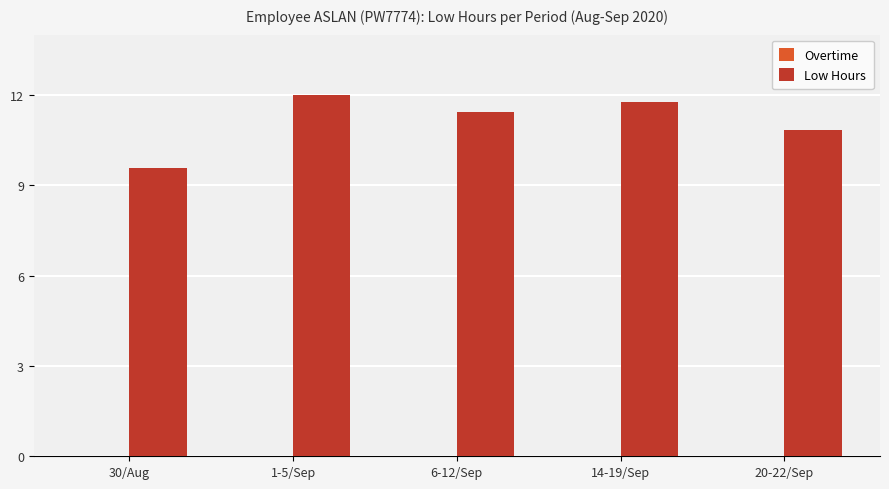

Reading left to right, what are all the values shown in this chart?

9.6	12.0	11.4	11.8	10.8